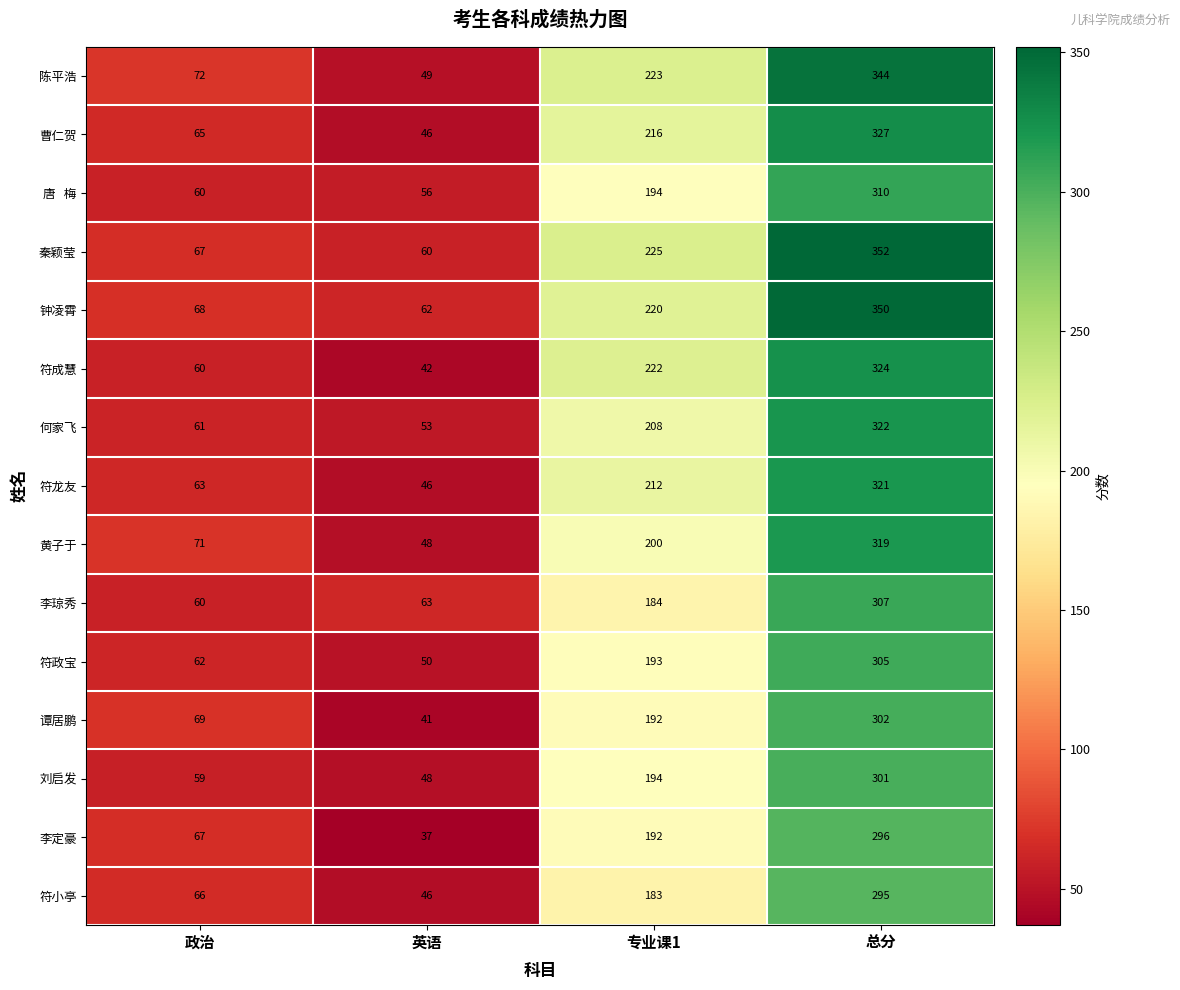

Which series changed the most between 政治 and 专业课1?

符成慧